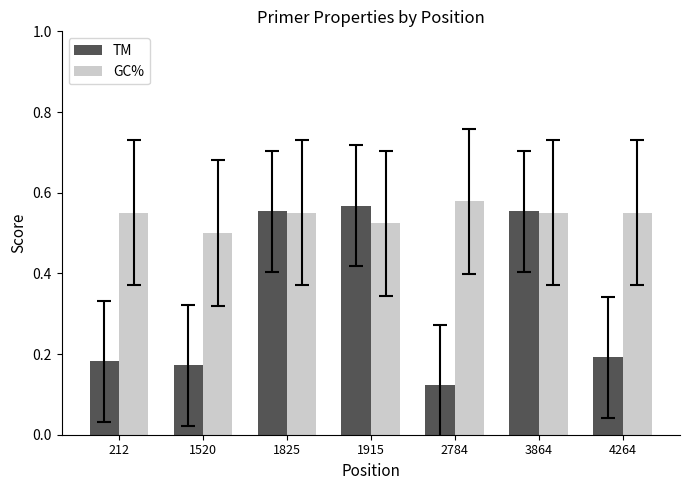

The value of TM at 1825 is 1.0. True or false?

False